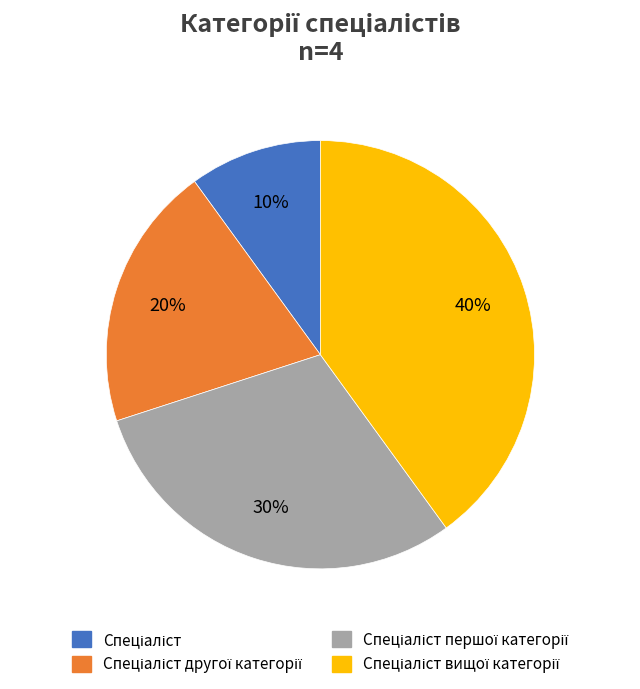

To the nearest percent, what is the average slice percentage?

25%